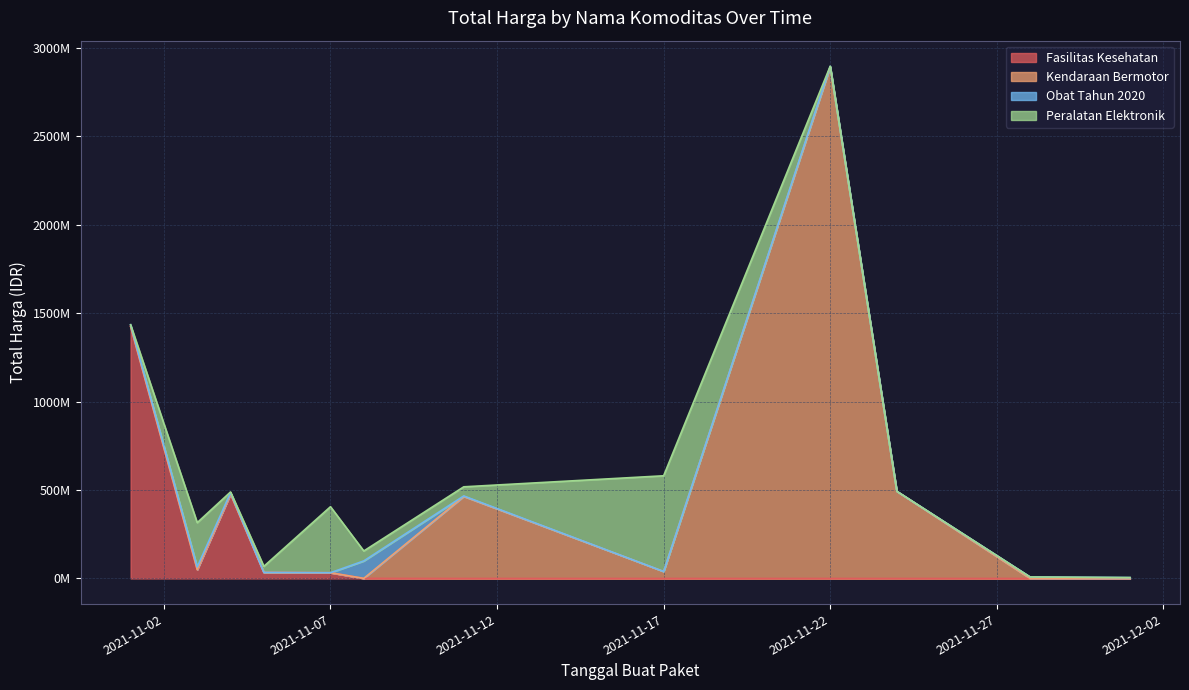

Reading left to right, list all the values displayed in this chart.

Fasilitas Kesehatan: 2021-11-01=1425867900	2021-11-03=49730040	2021-11-04=477600000	2021-11-05=34000000	2021-11-07=32441200	2021-11-08=577875	2021-11-11=0	2021-11-17=0	2021-11-22=0	2021-11-24=0	2021-11-28=0	2021-12-01=0
Kendaraan Bermotor: 2021-11-01=0	2021-11-03=0	2021-11-04=0	2021-11-05=0	2021-11-07=0	2021-11-08=0	2021-11-11=464002100	2021-11-17=39440000	2021-11-22=2892122000	2021-11-24=493000000	2021-11-28=0	2021-12-01=0
Obat Tahun 2020: 2021-11-01=9180000	2021-11-03=15513960	2021-11-04=7401240	2021-11-05=333600	2021-11-07=78000	2021-11-08=98772570	2021-11-11=2772000	2021-11-17=265000	2021-11-22=4672200	2021-11-24=182000	2021-11-28=8742500	2021-12-01=5129000
Peralatan Elektronik: 2021-11-01=0	2021-11-03=250350000	2021-11-04=4350000	2021-11-05=34292000	2021-11-07=373404000	2021-11-08=56152800	2021-11-11=51601000	2021-11-17=541071000	2021-11-22=0	2021-11-24=0	2021-11-28=0	2021-12-01=0